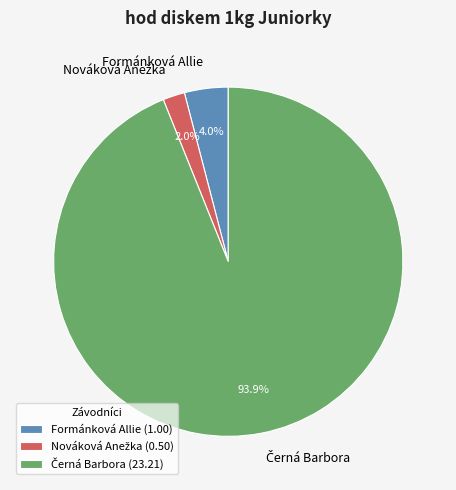

How much of the chart is everything except Formánková Allie?

96.0%